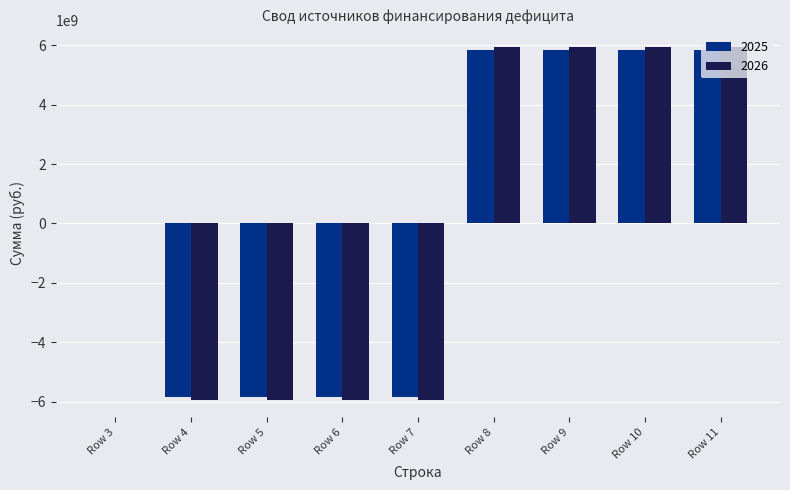

What is the maximum value shown in the chart?

5930465377.6